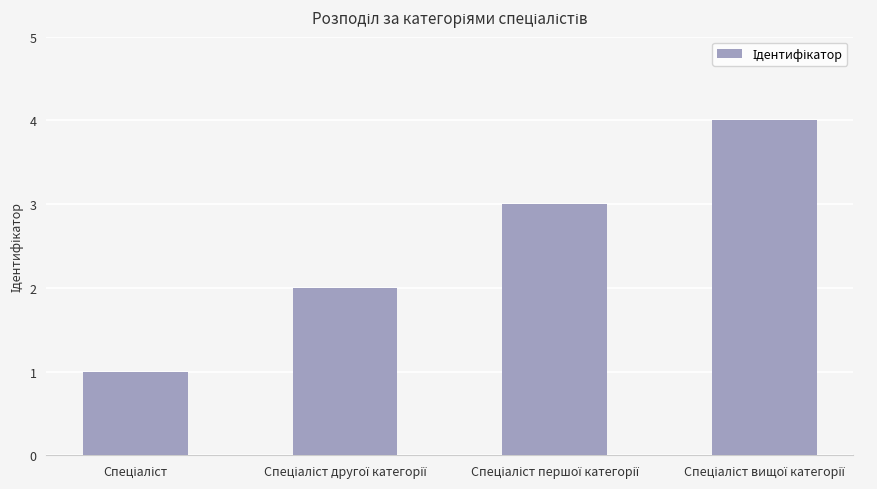

What is the difference between the maximum and minimum values?

3